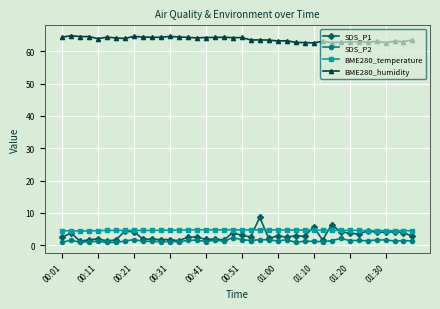

True or false: BME280_humidity has more than 1 interior local peaks.

True